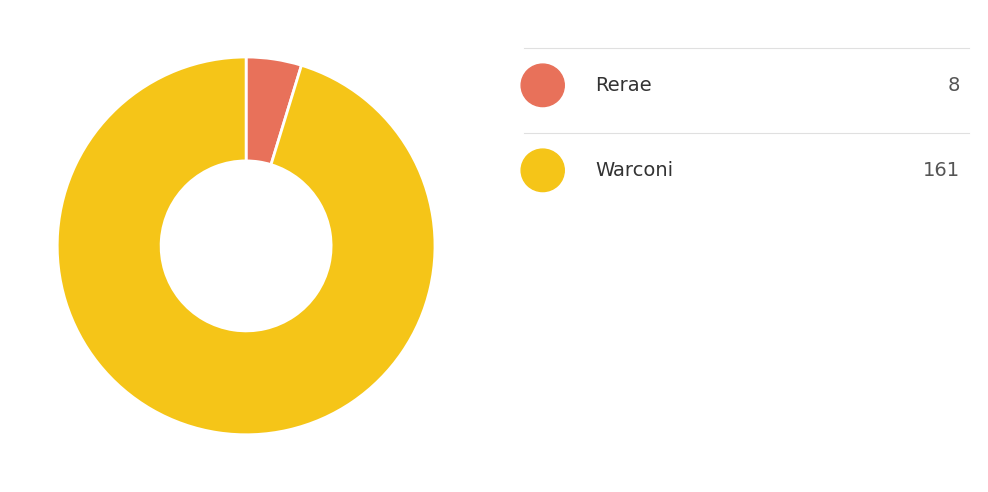

Does any single category account for the majority?

Yes